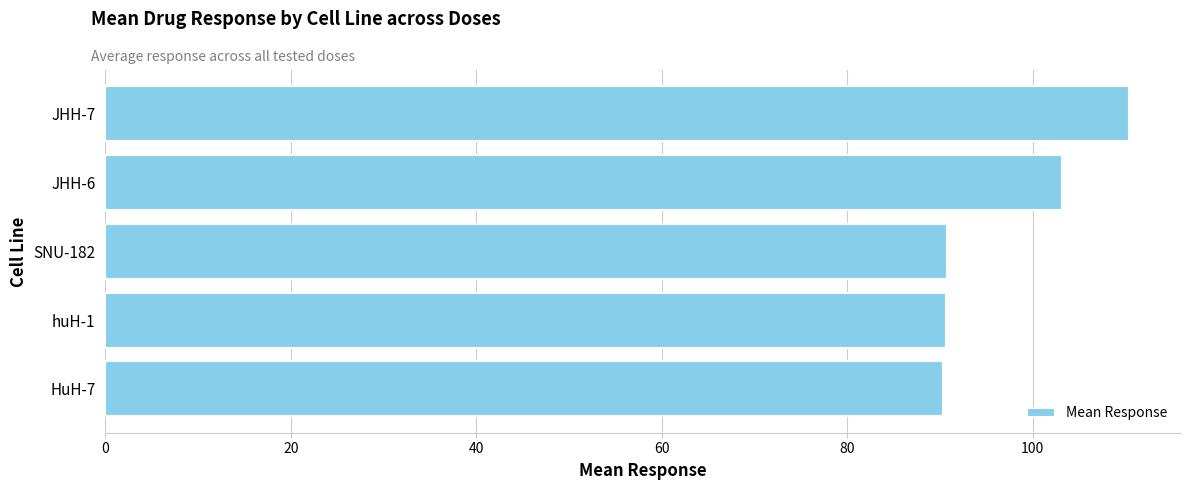

True or false: the data shows 150.8 at HuH-7.

False